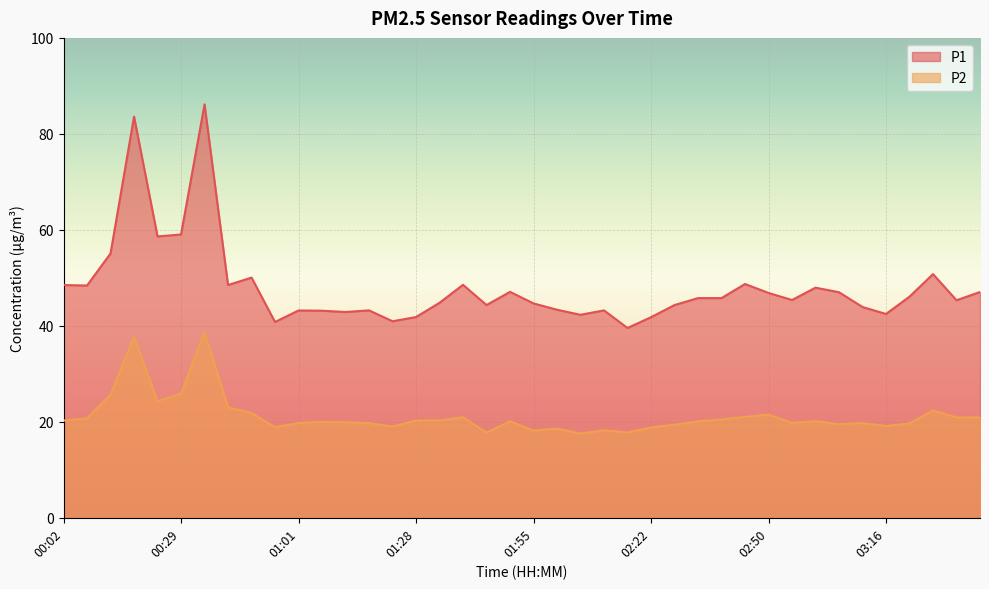

At which label does P1 reach its peak?

00:34